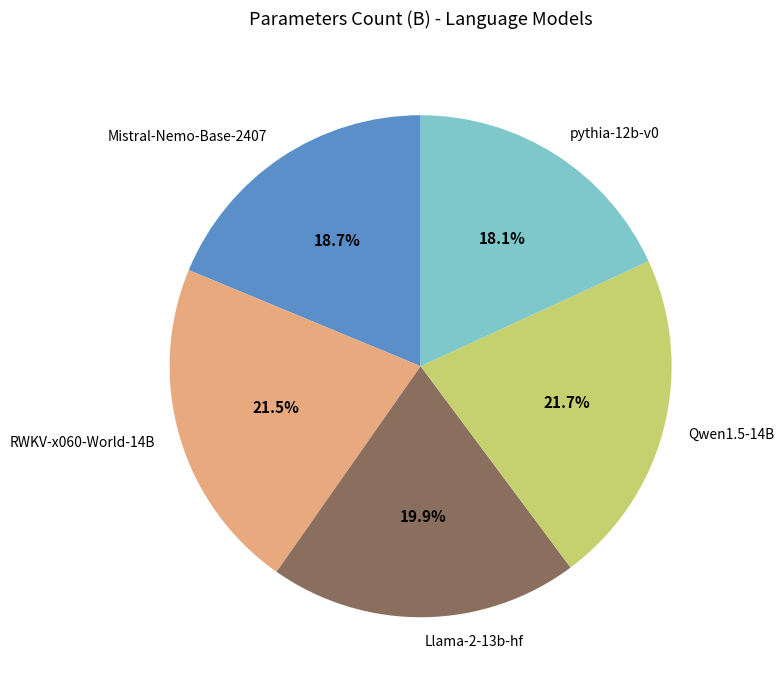

To the nearest percent, what is the difference between the Llama-2-13b-hf and RWKV-x060-World-14B slice percentages?

2%